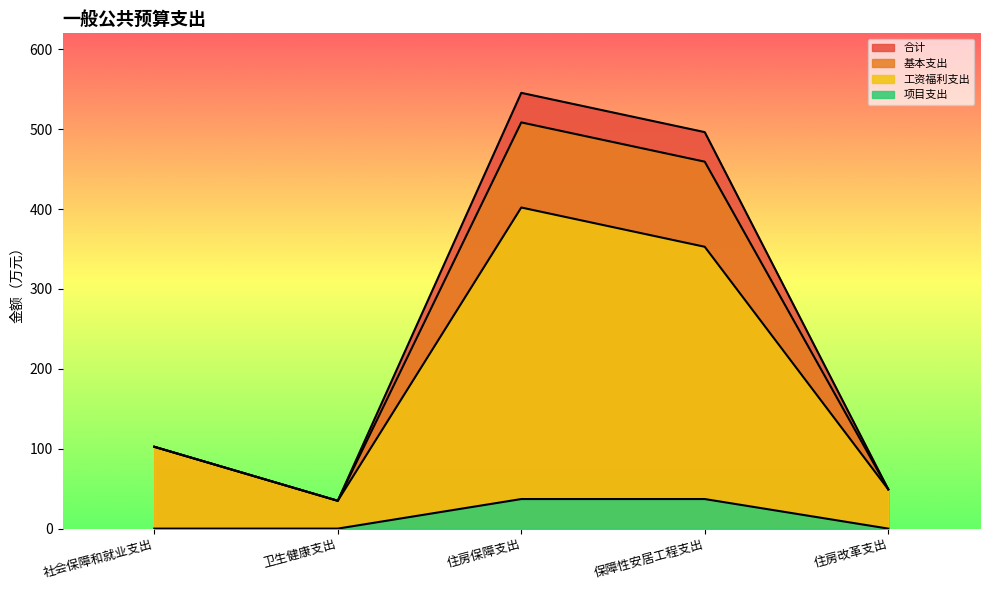

Between 社会保障和就业支出 and 住房保障支出, which is larger?

住房保障支出